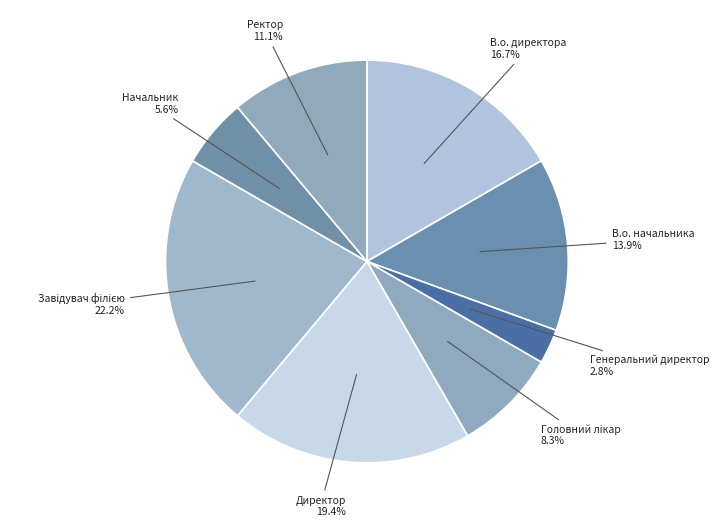

Does any single category account for the majority?

No